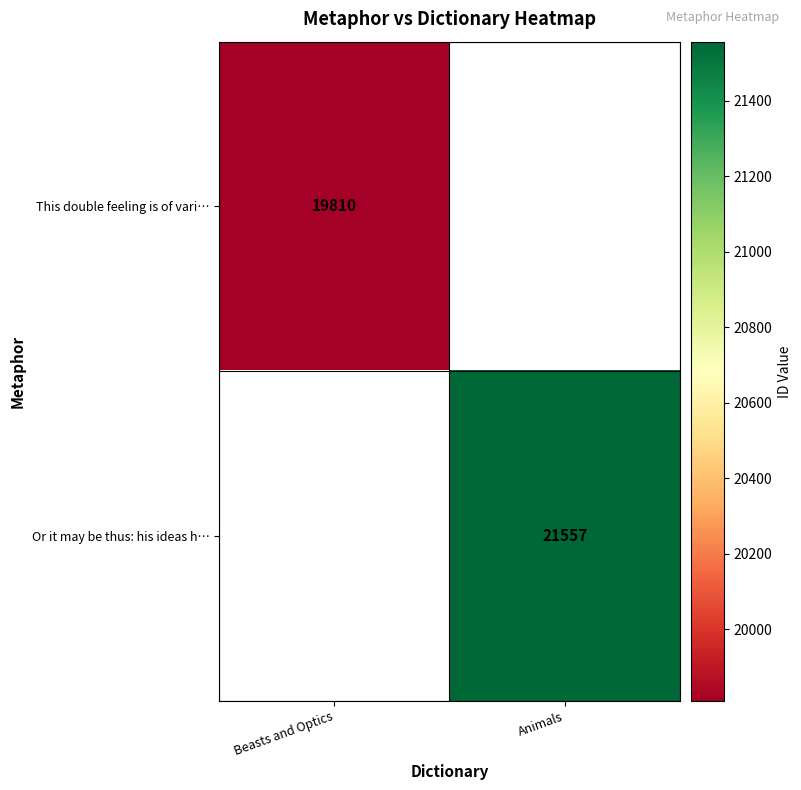

Is it true that This double feeling is of vari… equals 8793 at Beasts and Optics?

False